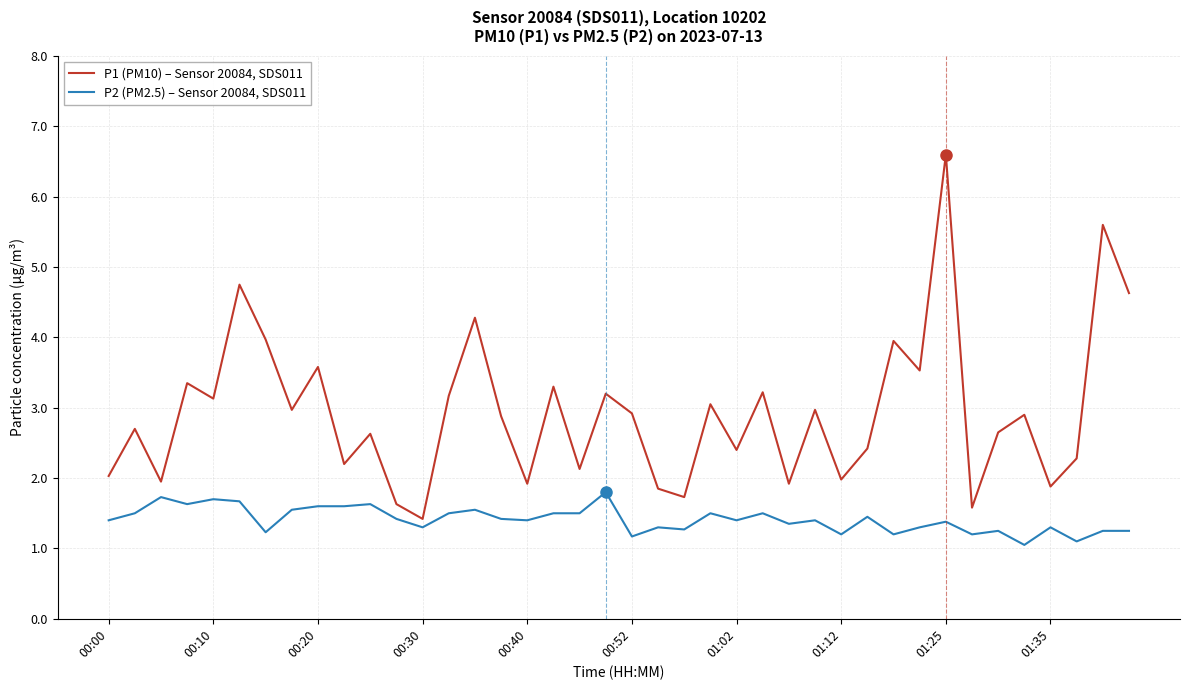

What is the maximum value shown in the chart?

6.6